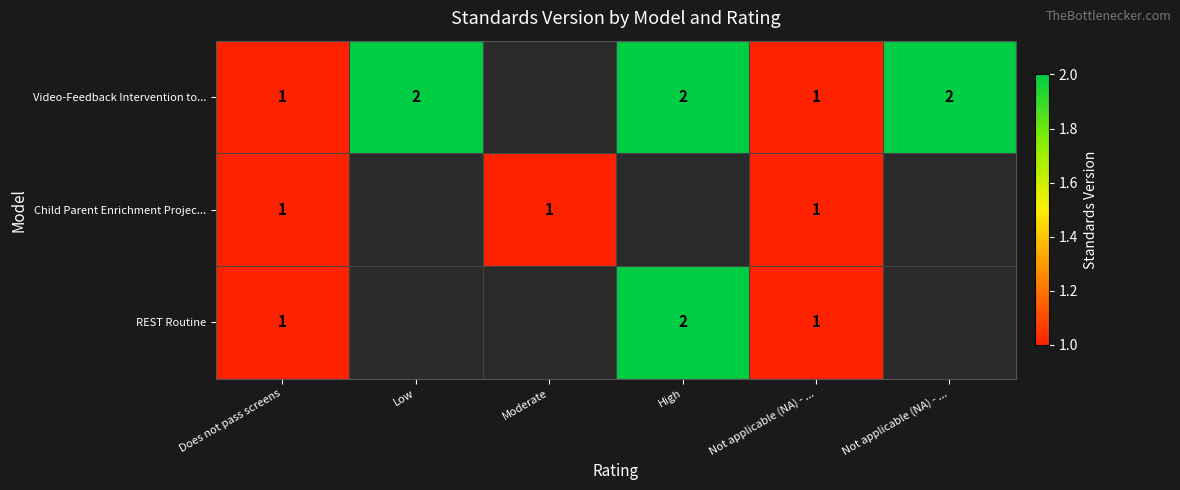

The value of Video-Feedback Intervention to... at Not applicable (NA) - ... is 2.0. True or false?

True